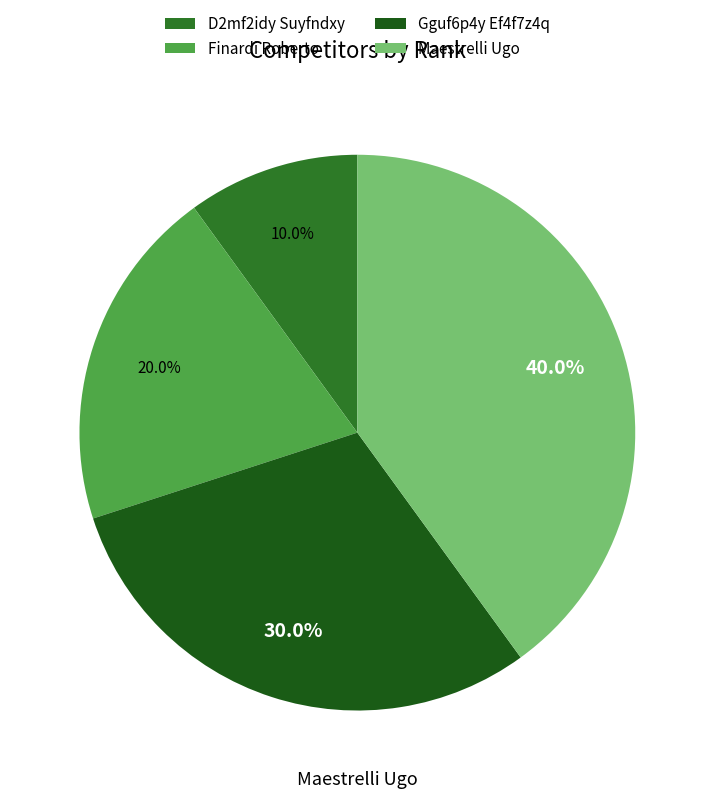

What is the smallest slice in the pie chart?

D2mf2idy Suyfndxy